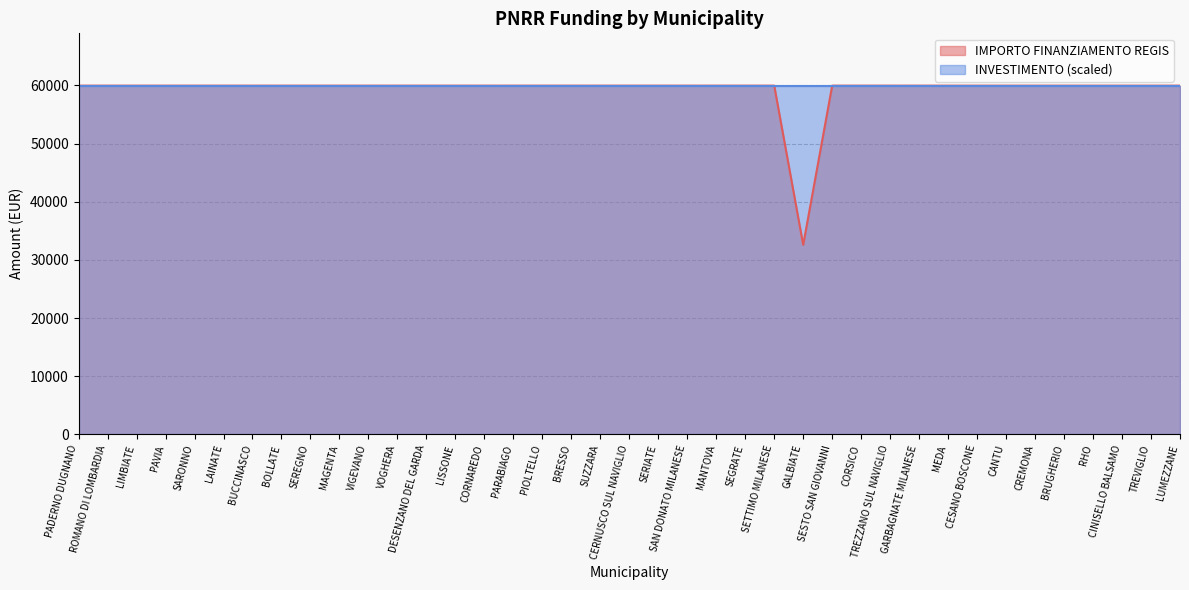

How many points are lower than both their immediate neighbors (excluding endpoints)?

1